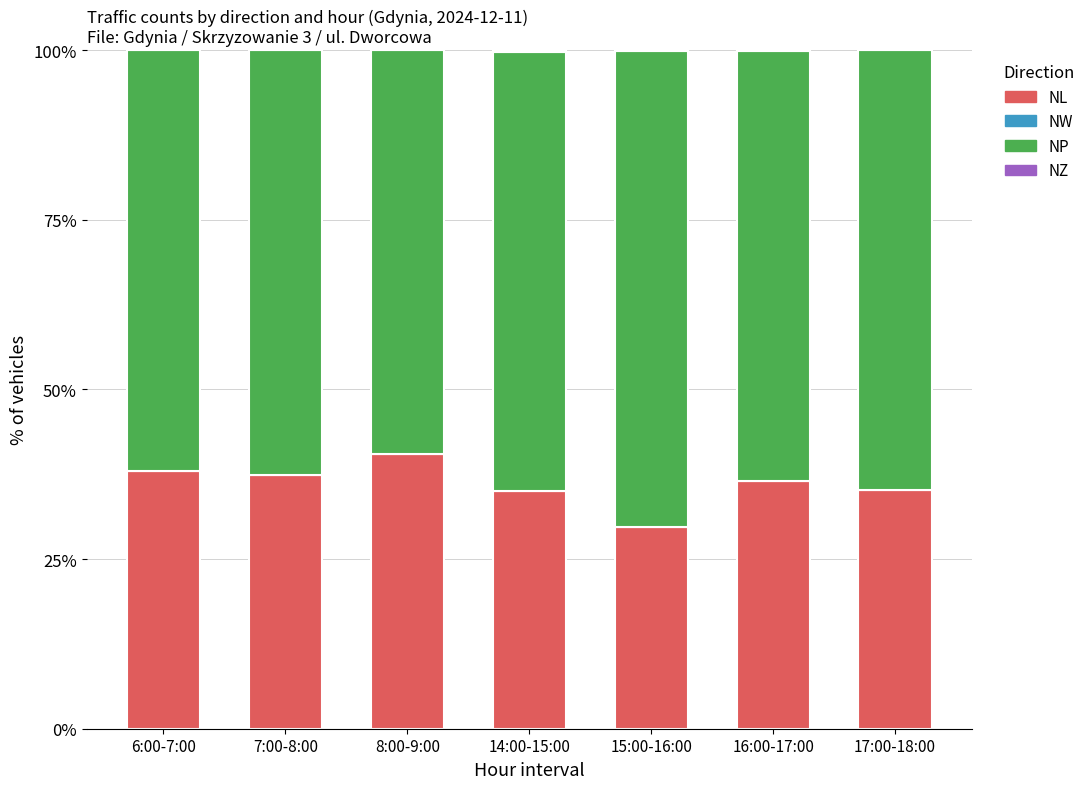

What is the total value across all series at 7:00-8:00?

100.0